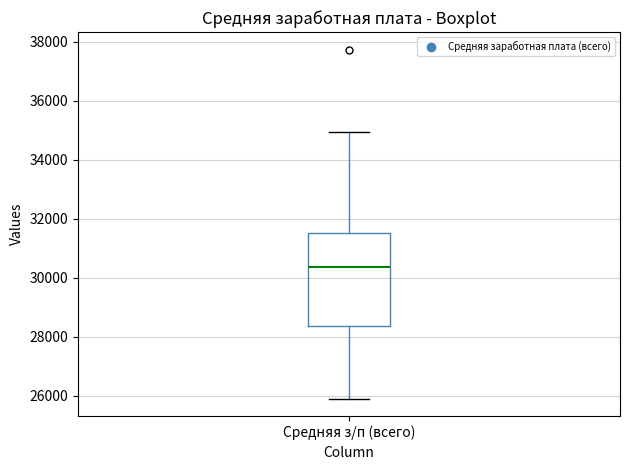

Where does the lower whisker of the box for Средняя з/п (всего) end on the y-axis? The values are not printed on the chart, so give them approximately, as read against the axis.

26000